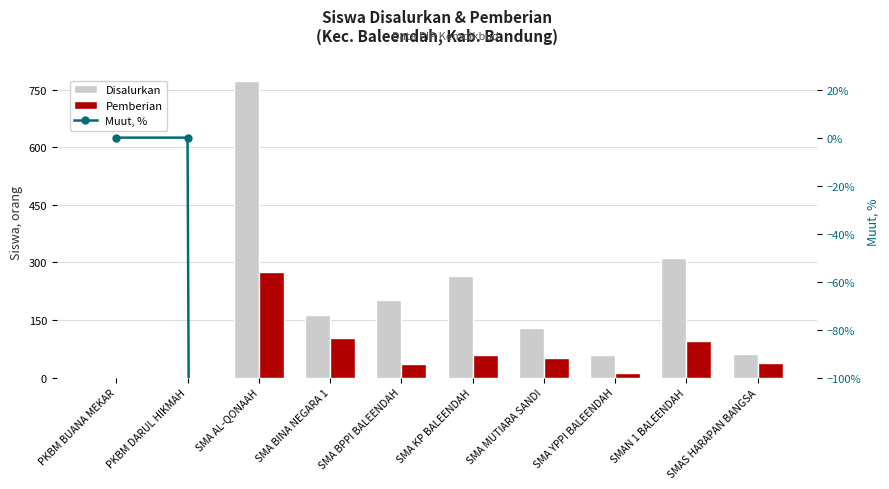

Reading left to right, list all the values displayed in this chart.

Disalurkan: 1.0	1.0	774.0	162.0	201.0	264.0	128.0	59.0	312.0	62.0
Pemberian: 1.0	0.0	274.0	104.0	34.0	59.0	52.0	13.0	94.0	37.0
Muut, %: 0.0	0.0	-64.6	-35.8	-83.1	-77.7	-59.4	-78.0	-69.9	-40.3